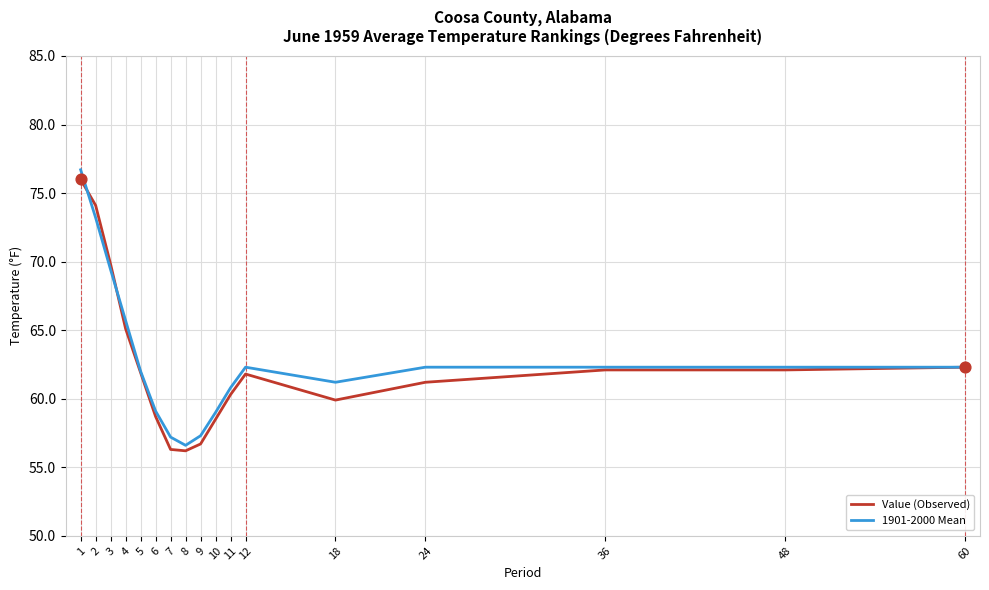

At which category is the sum across all series the highest?

1